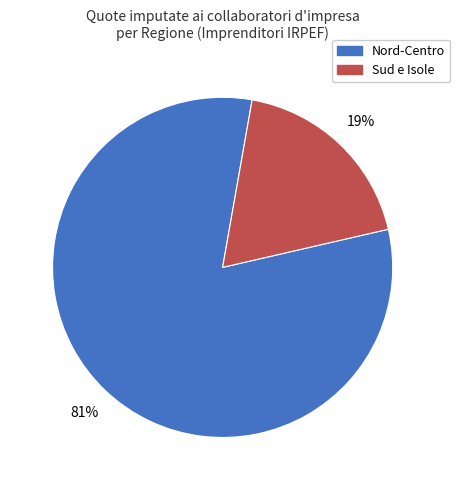

Is there any slice that represents more than half of the pie?

Yes